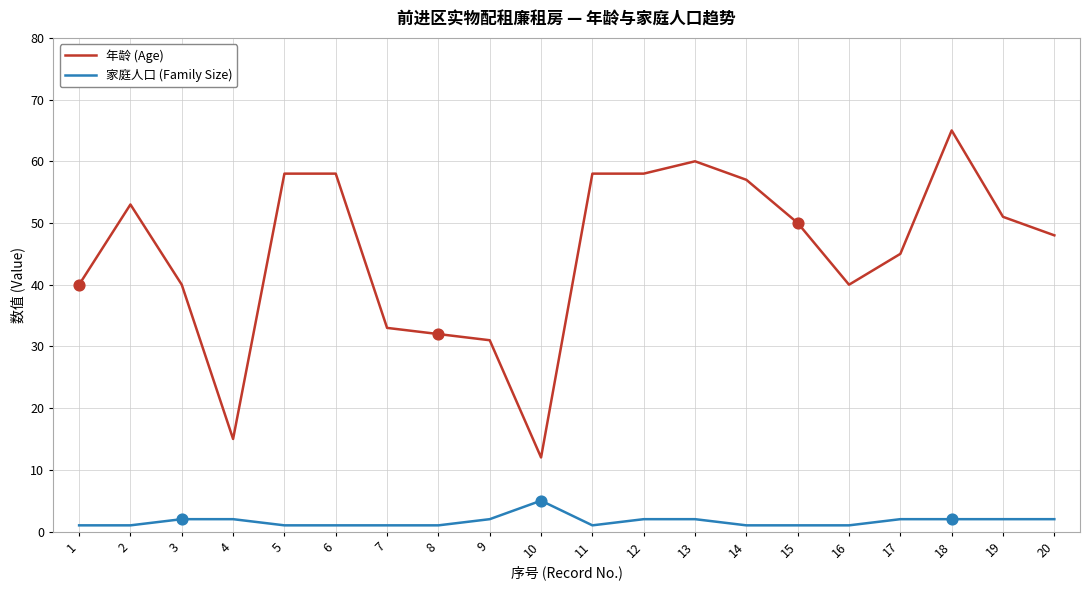

Between 1 and 20, which series saw the biggest shift?

年龄 (Age)